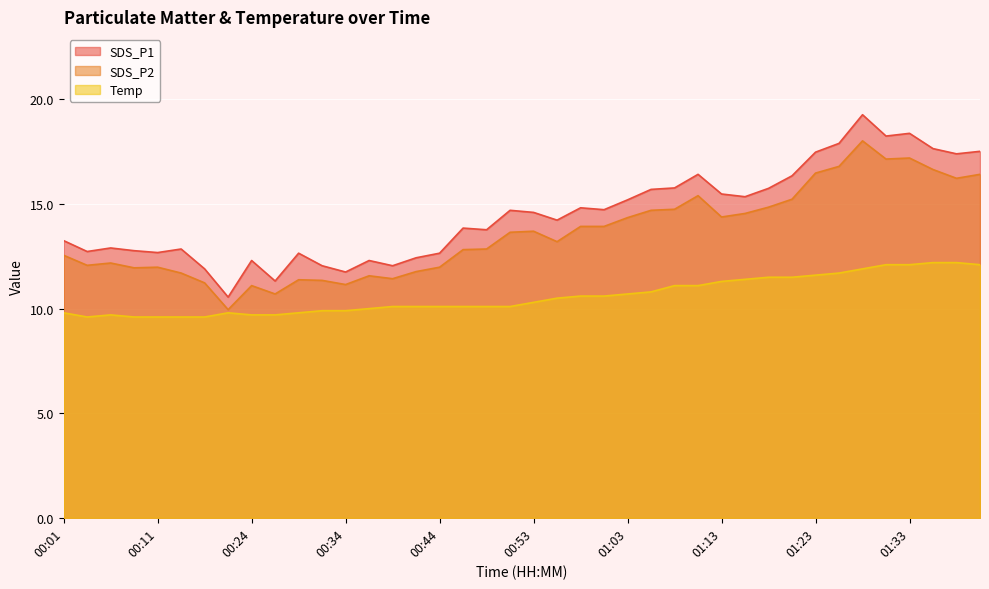

Which category has the highest value in the Temp series?

01:35